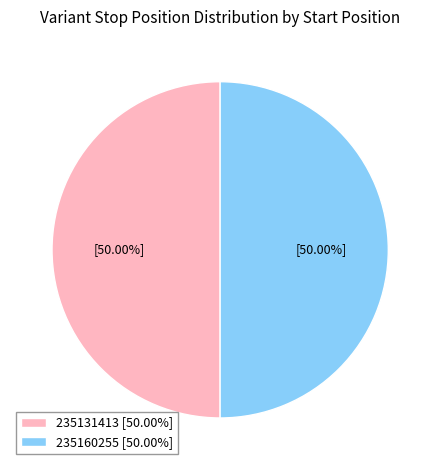

How many segments does this pie chart have?

2